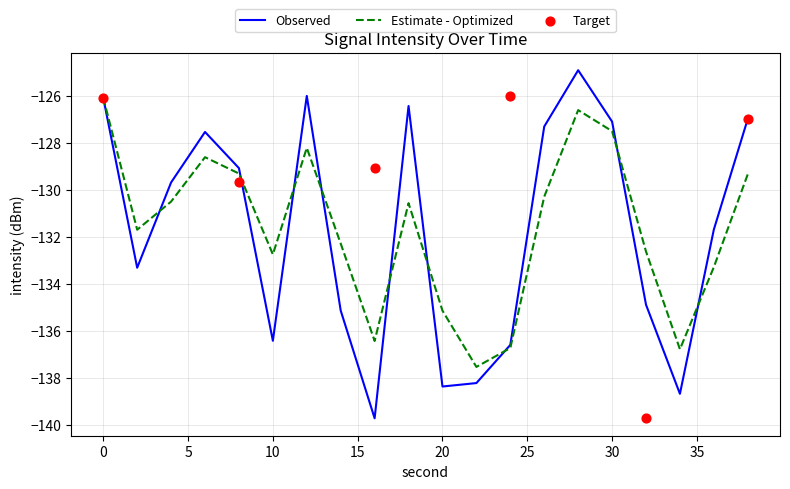

Is the value of intensity(dBm) at 38 greater than the value of smoothed at 28?

No